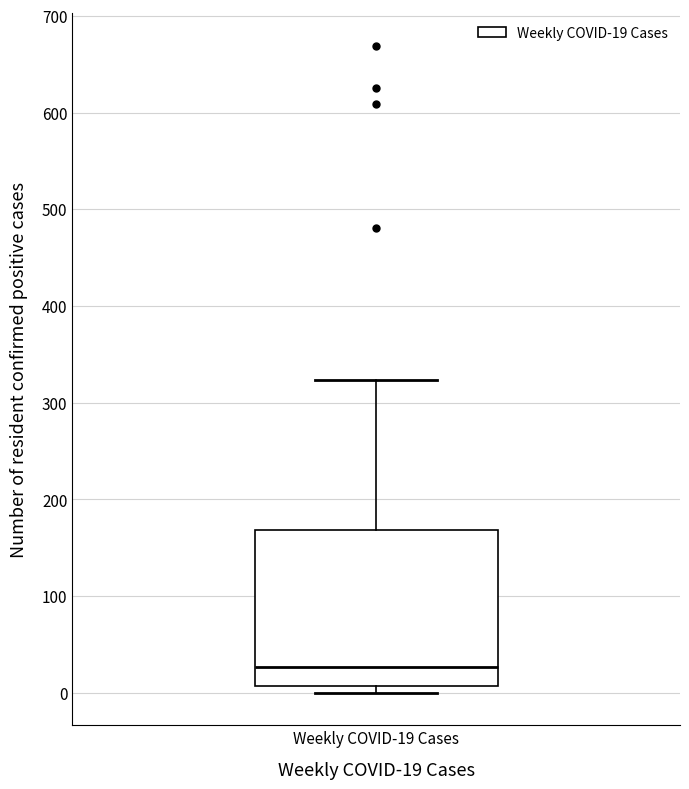

Read this box plot against the y-axis: the position of the median line, the range covered by the box, and the ends of both whiskers. The values are not printed on the chart, so give them approximately, as read against the axis.

median 30, box 10 to 170, whiskers 0 to 320